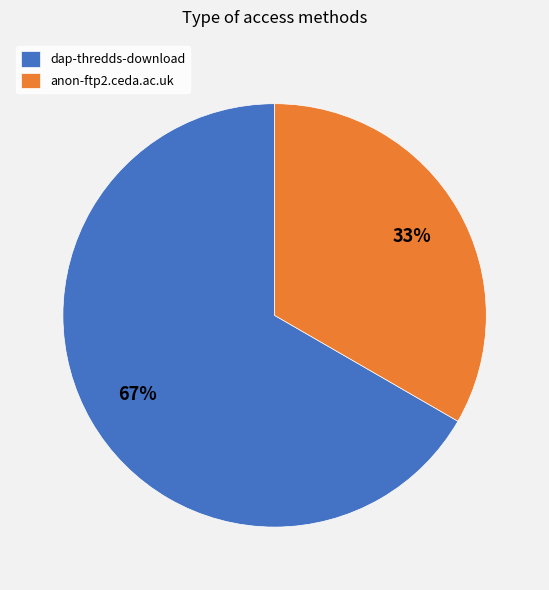

Is there a majority slice in this chart?

Yes